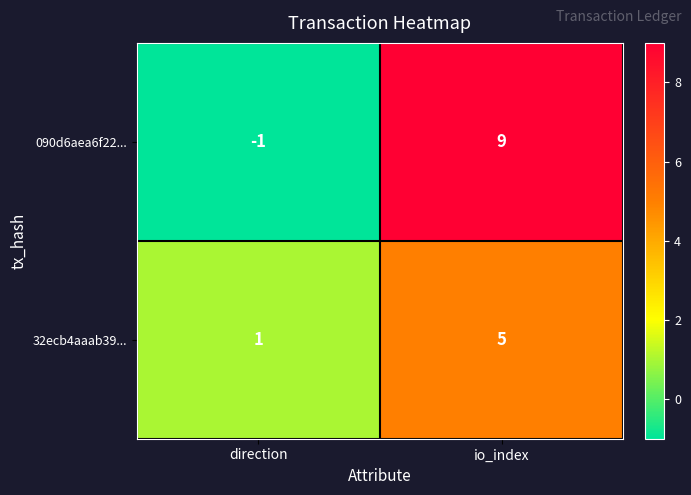

What is the greatest value displayed?

9